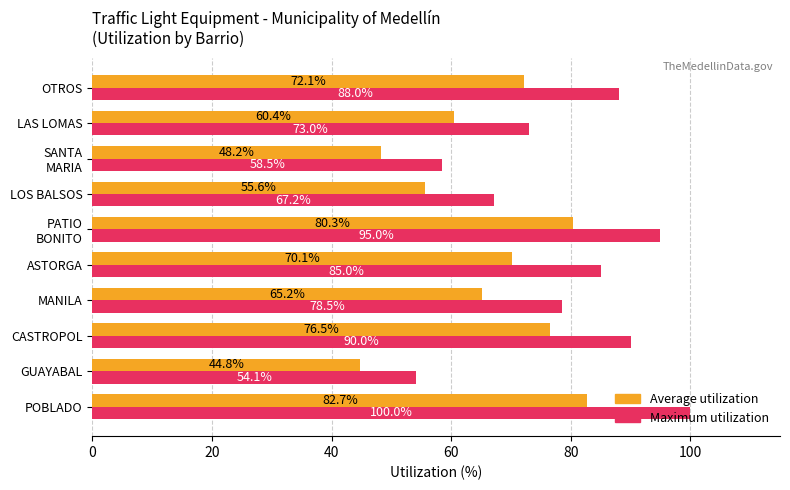

What is the difference between the maximum and second lowest values in the Average utilization series?

34.5